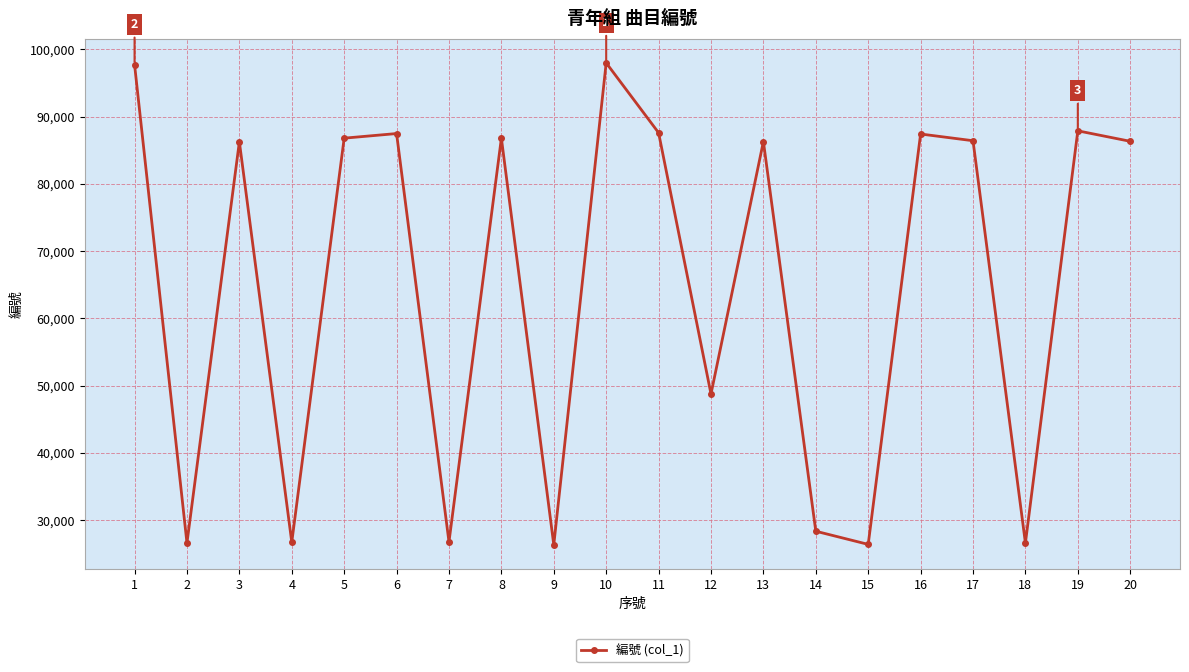

At which category does the data reach its first local peak?

3